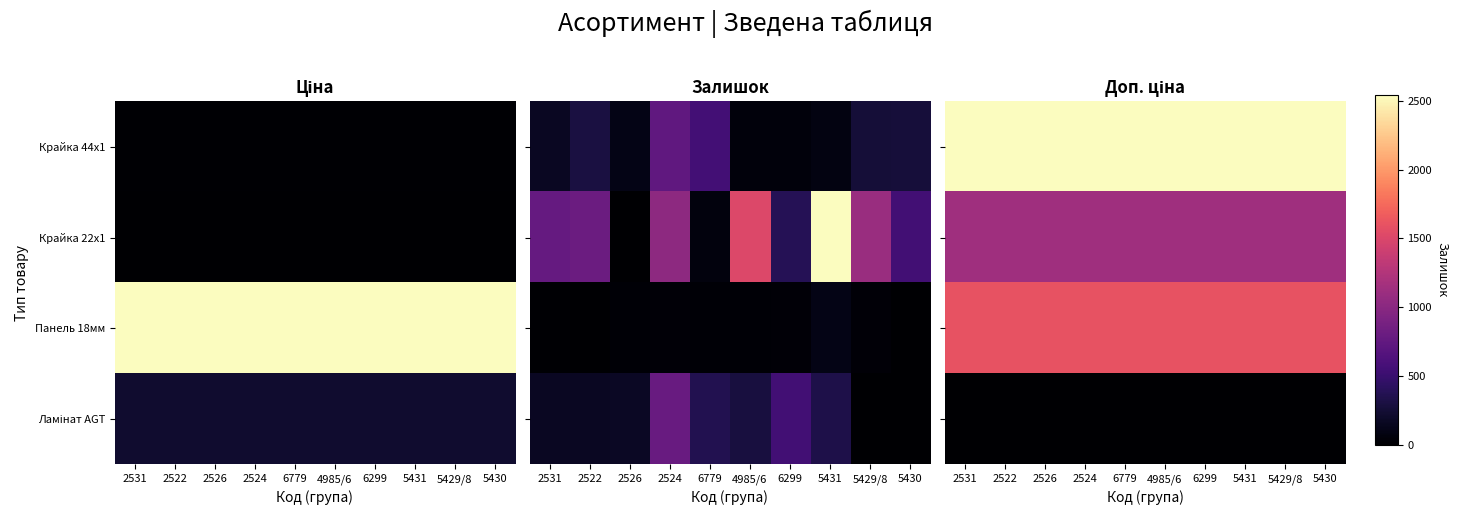

What is the difference between the highest and lowest values at 2522?

9885.8